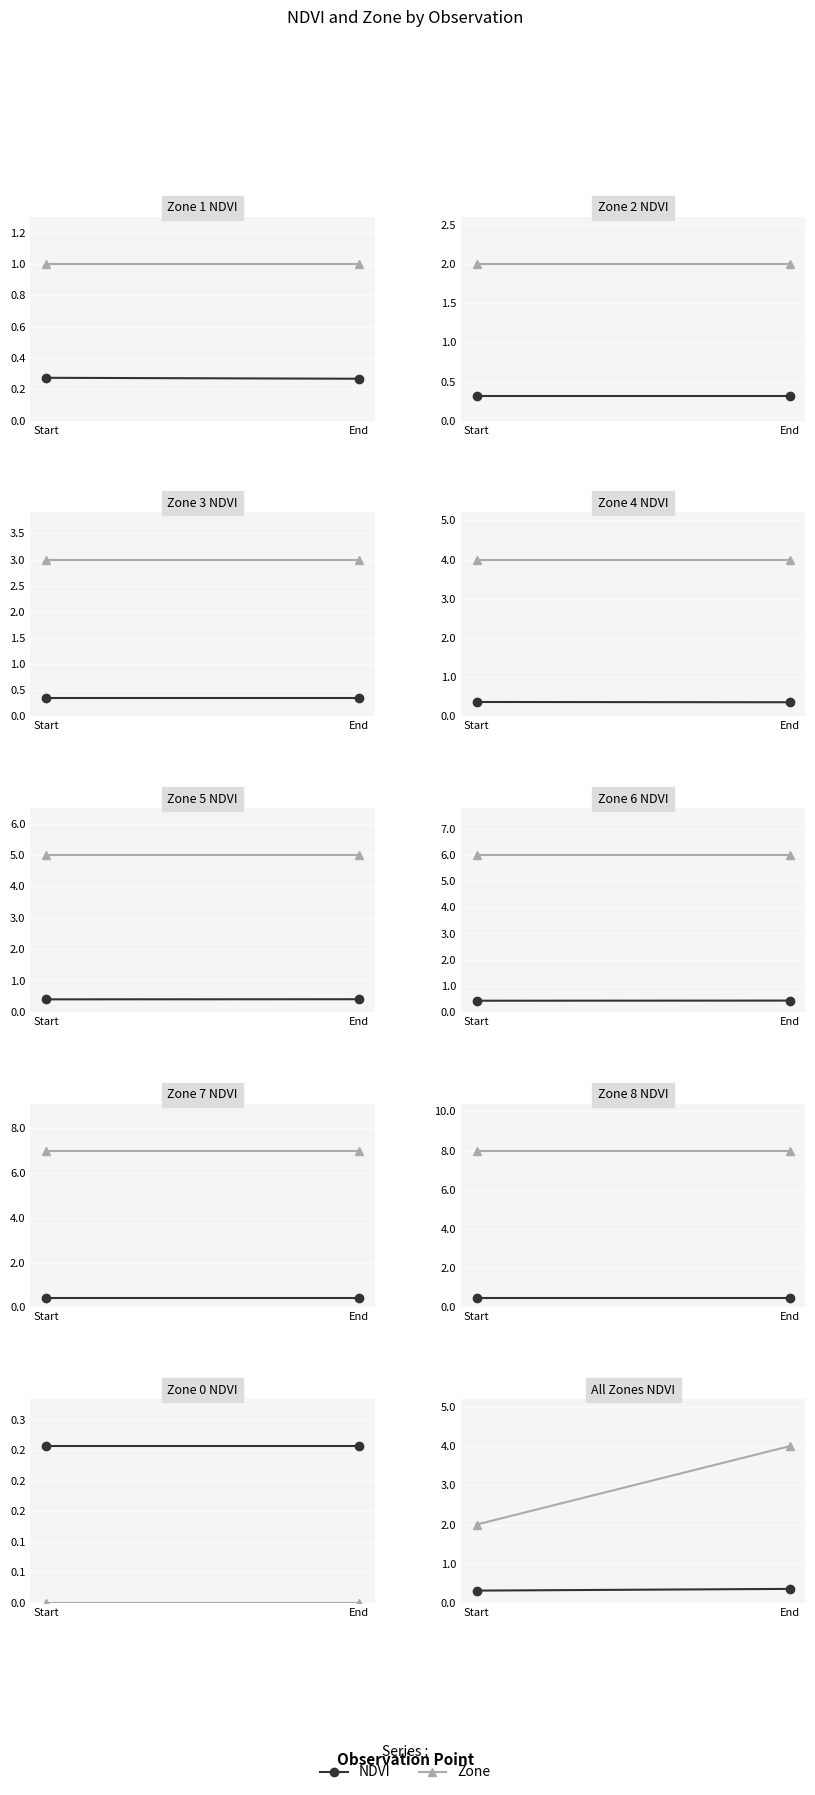

Reading right to left, what are all the values shown in this chart?

NDVI: End=0.4	Start=0.3
Zone: End=4.0	Start=2.0